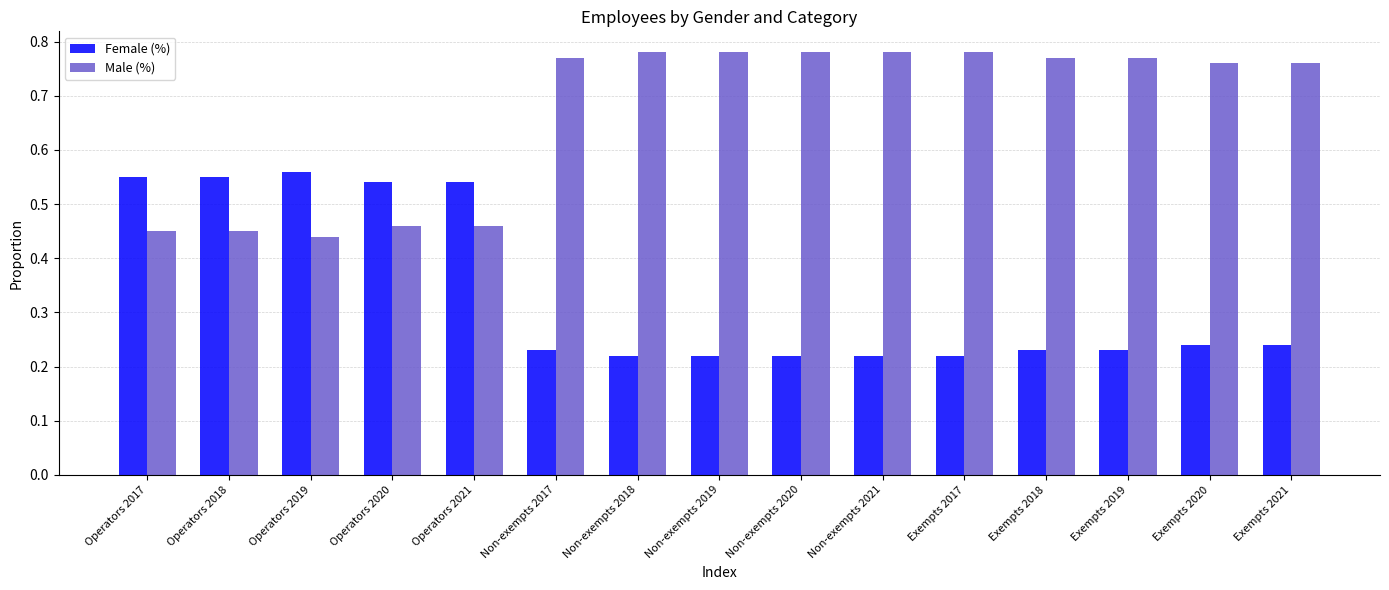

What is the difference between the maximum and second lowest values in the Male (%) series?

0.3